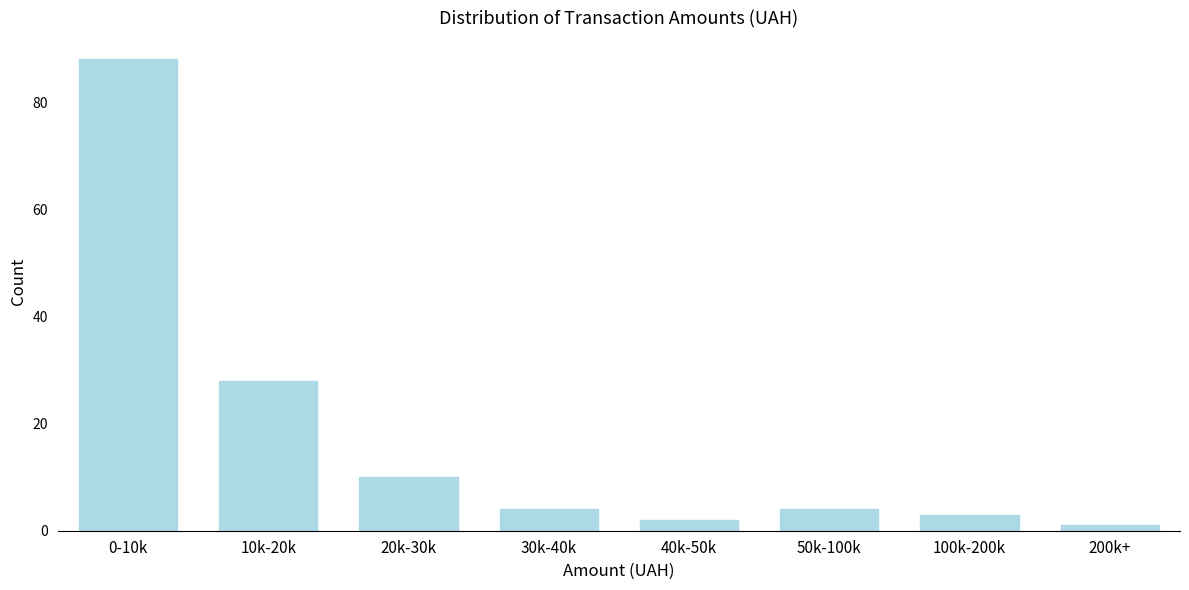

Reading left to right, what are all the values shown in this chart?

88	28	10	4	2	4	3	1